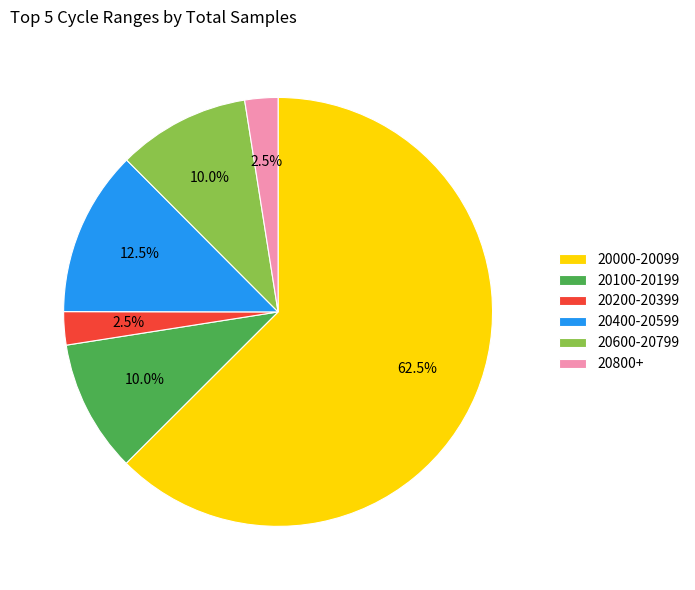

Which slice is the largest?

20000-20099